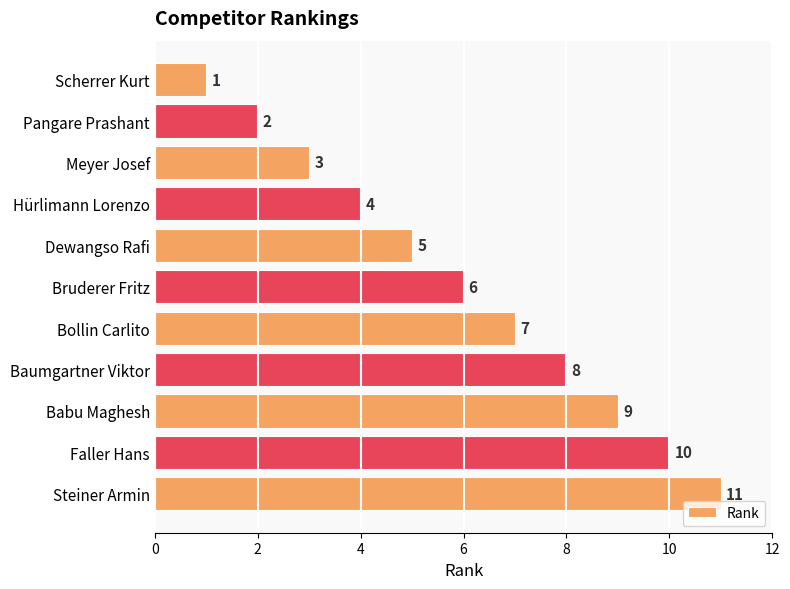

Count the values in the range 3 to 9.

7